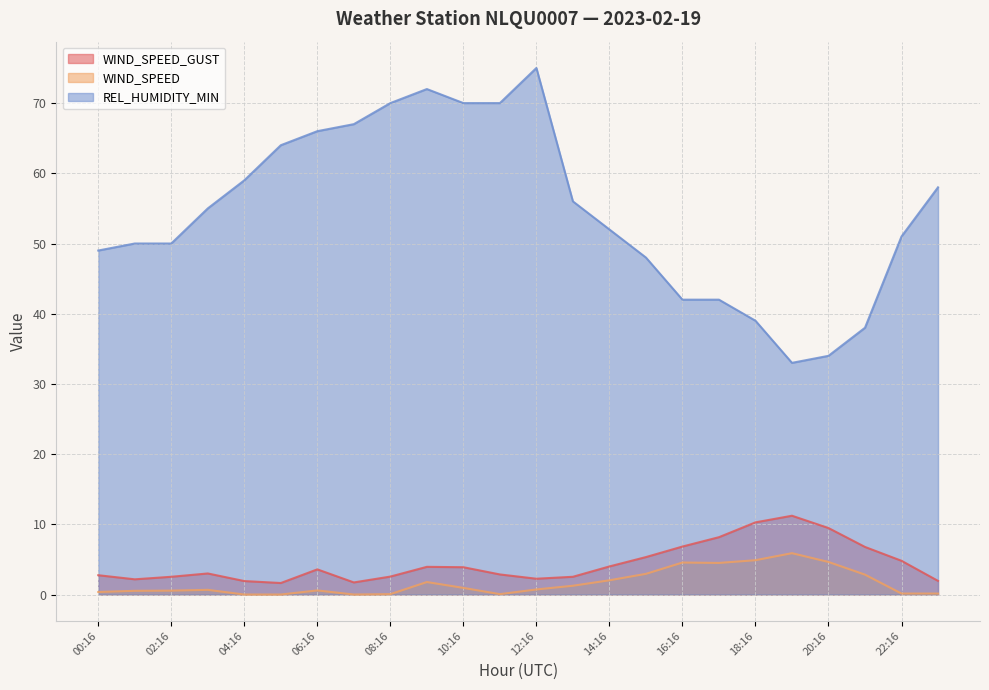

Is the value of WIND_SPEED at 04:16 greater than the value of WIND_SPEED_GUST at 11:16?

No